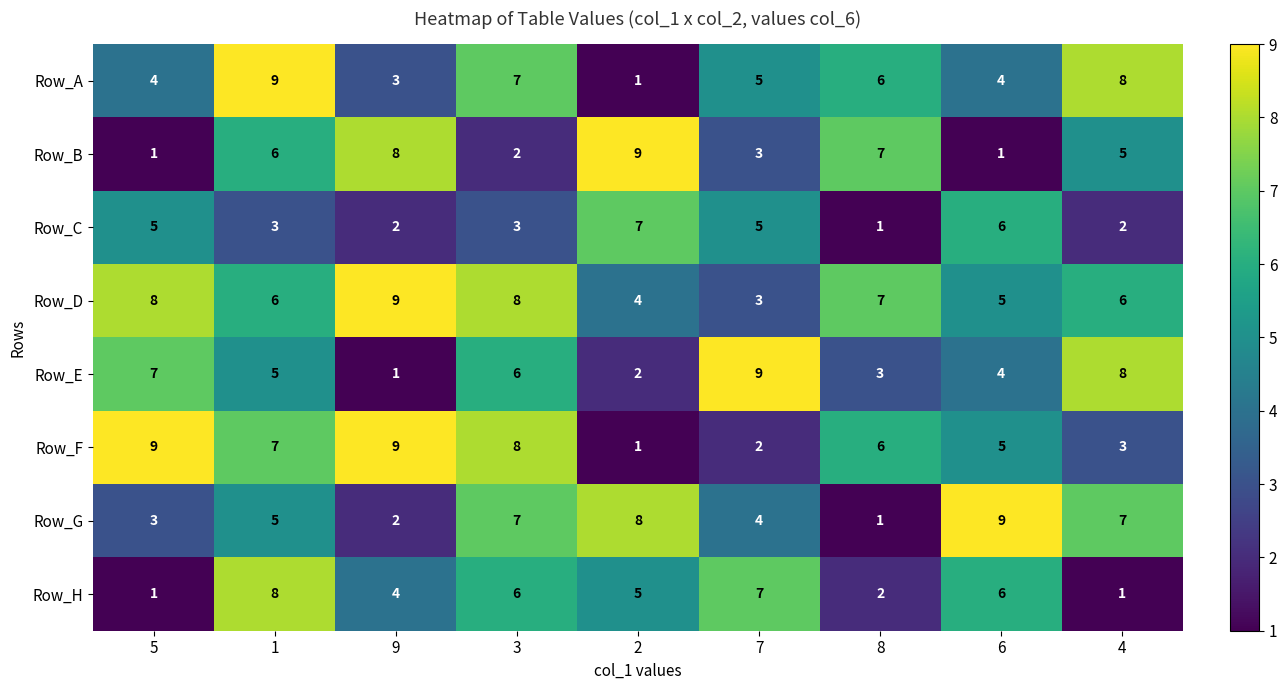

What is the maximum value shown in the chart?

9